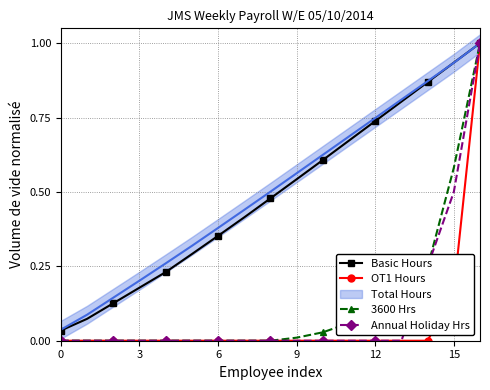

What is the label of the 8th point from the left?

7